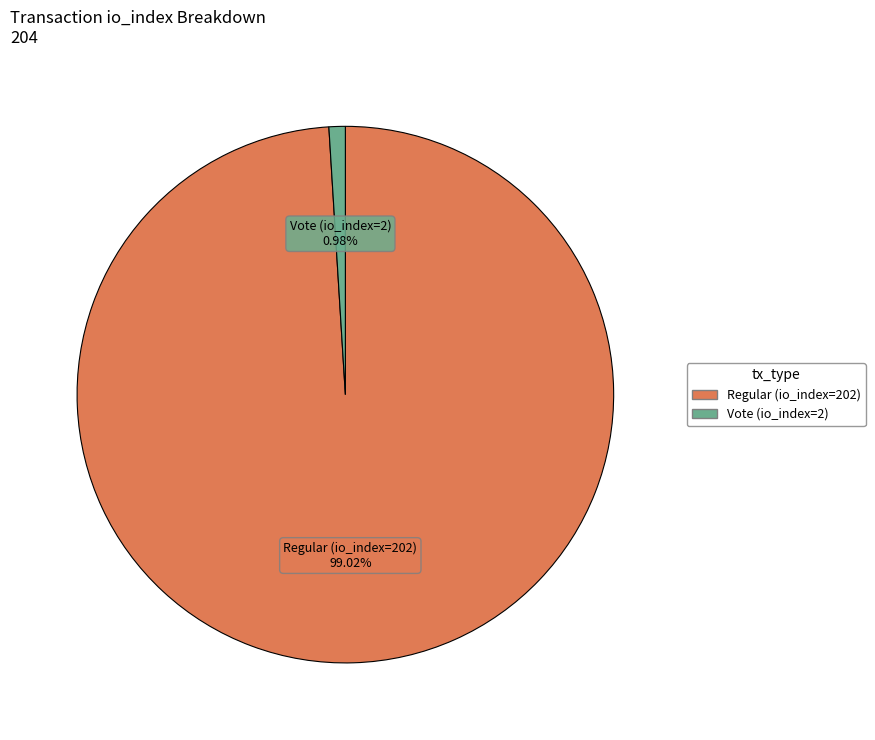

What is the majority slice?

Regular (io_index=202)